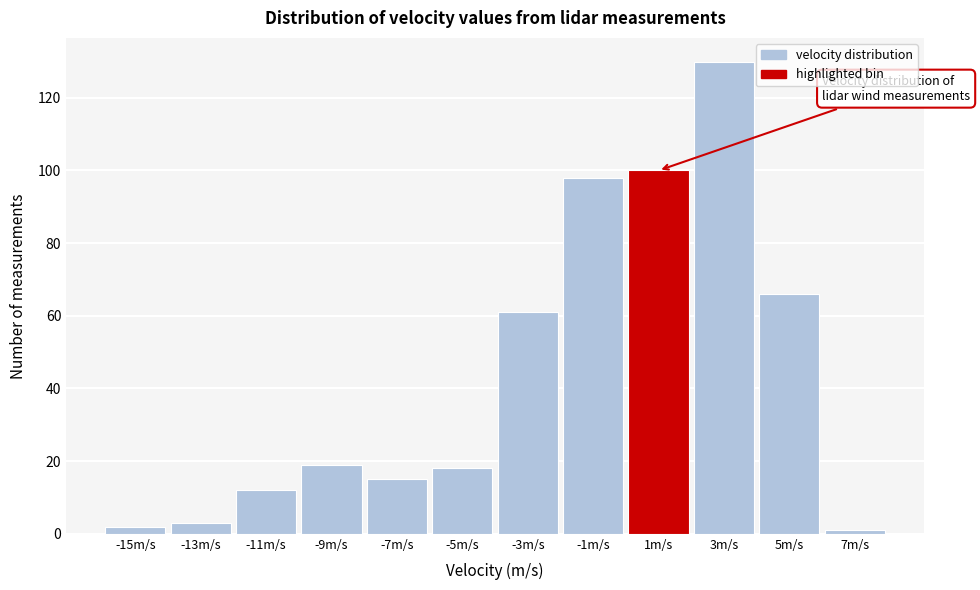

Reading right to left, list all the values displayed in this chart.

1	66	130	100	98	61	18	15	19	12	3	2